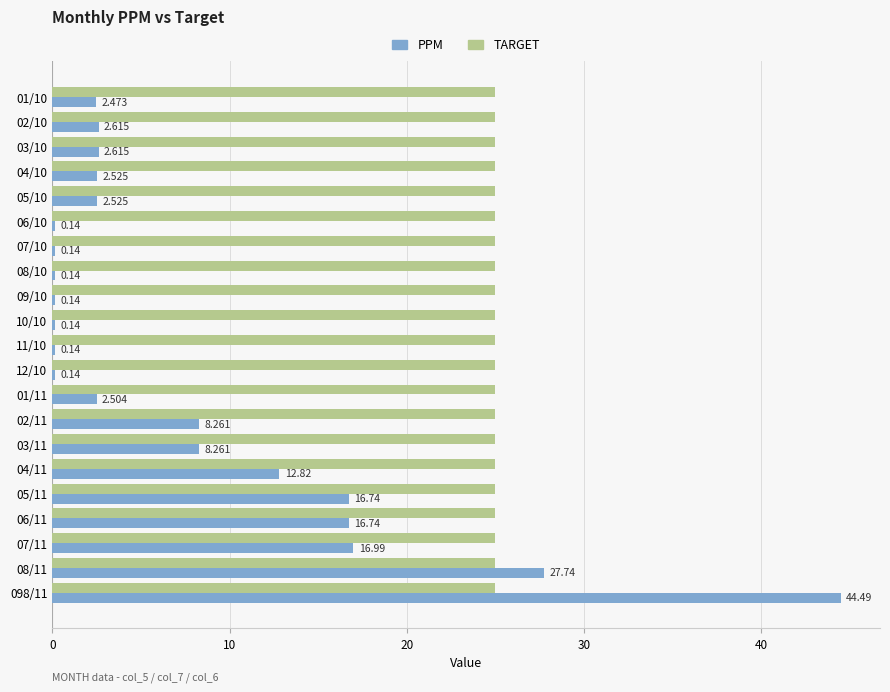

How many data points in PPM are above 2?

14